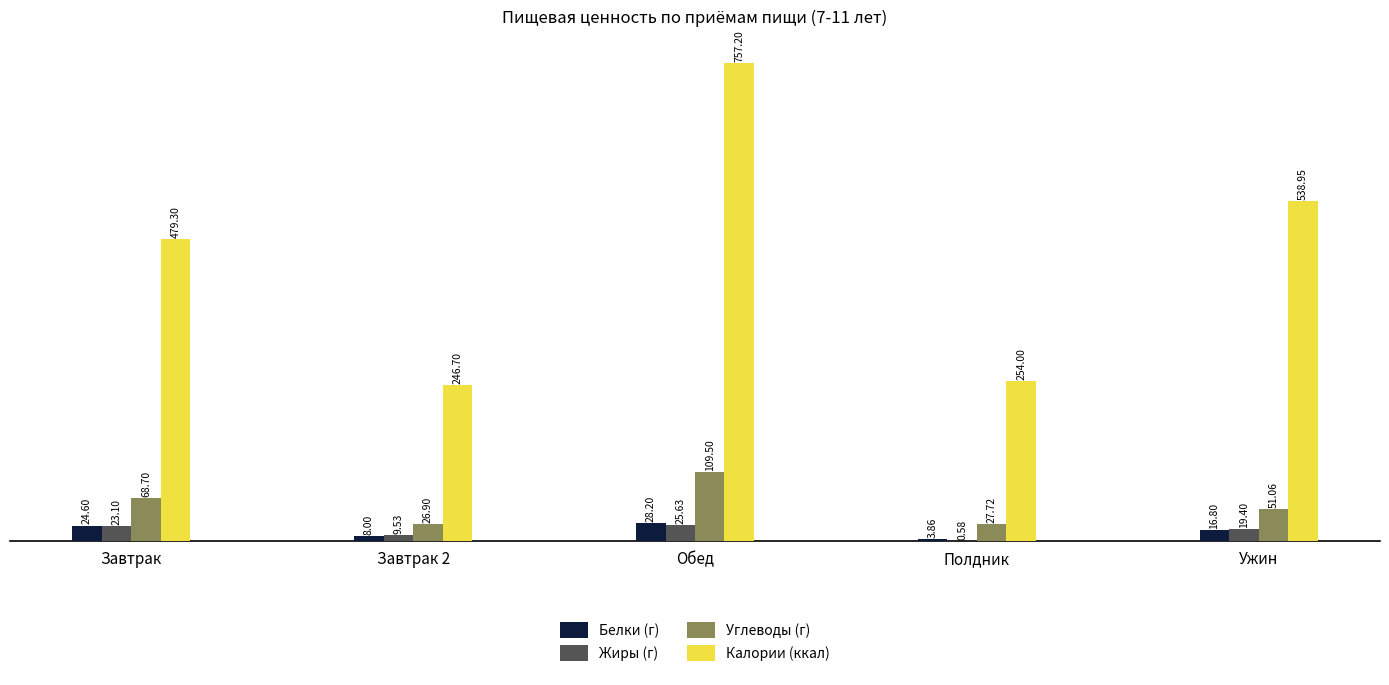

At which label does Калории (ккал) reach its peak?

Обед